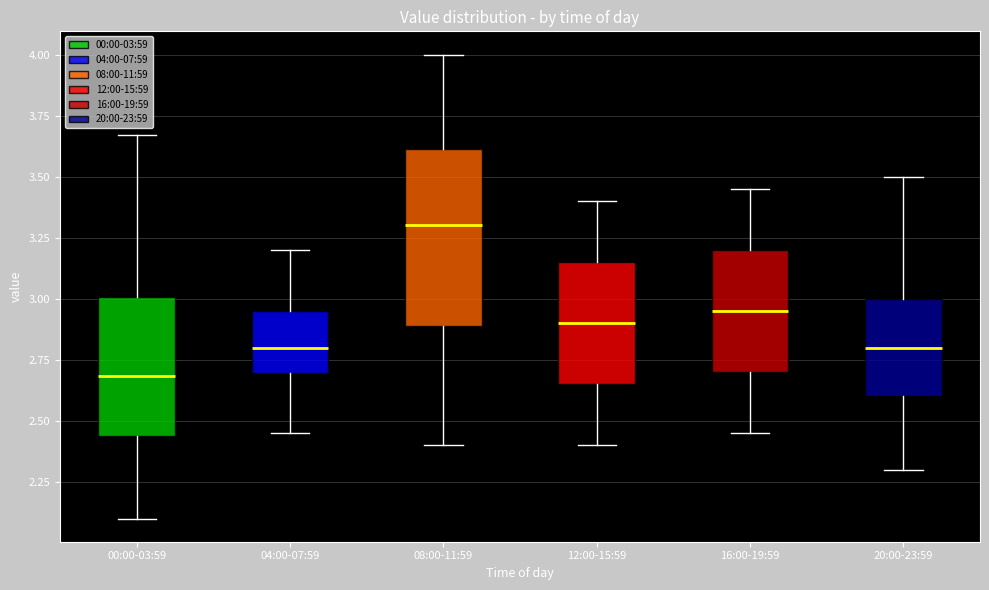

Reading left to right, transcribe this box plot: for each box, give where its median line is, the range the box spans, and where its two whiskers end, as read against the y-axis. The values are not printed on the chart, so give them approximately, as read against the axis.

00:00-03:59: median 2.70, box 2.45 to 3.00, whiskers 2.10 to 3.65
04:00-07:59: median 2.80, box 2.70 to 2.95, whiskers 2.45 to 3.20
08:00-11:59: median 3.30, box 2.90 to 3.60, whiskers 2.40 to 4.00
12:00-15:59: median 2.90, box 2.65 to 3.15, whiskers 2.40 to 3.40
16:00-19:59: median 2.95, box 2.70 to 3.20, whiskers 2.45 to 3.45
20:00-23:59: median 2.80, box 2.60 to 3.00, whiskers 2.30 to 3.50